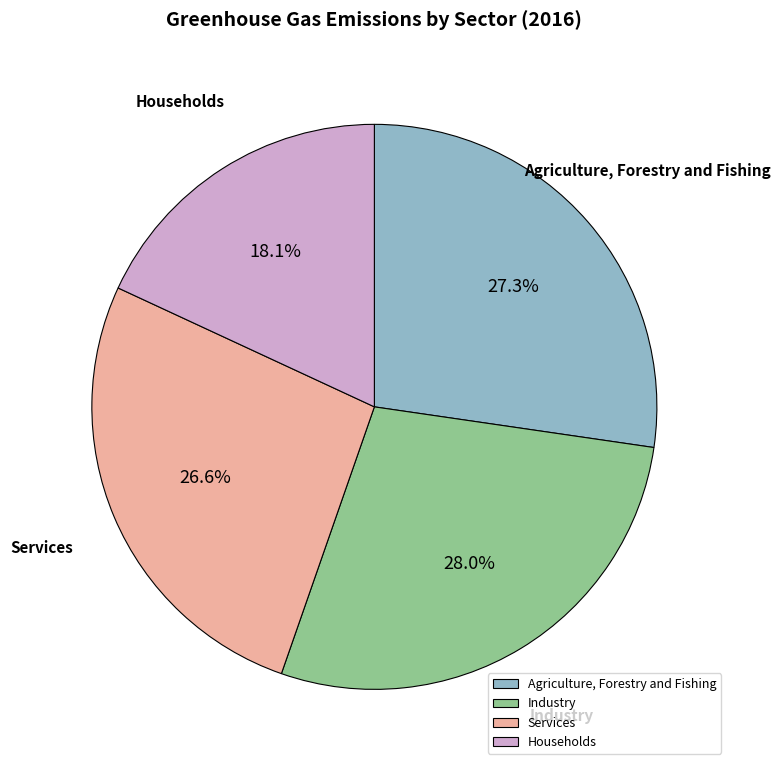

What is the largest slice in the pie chart?

Industry